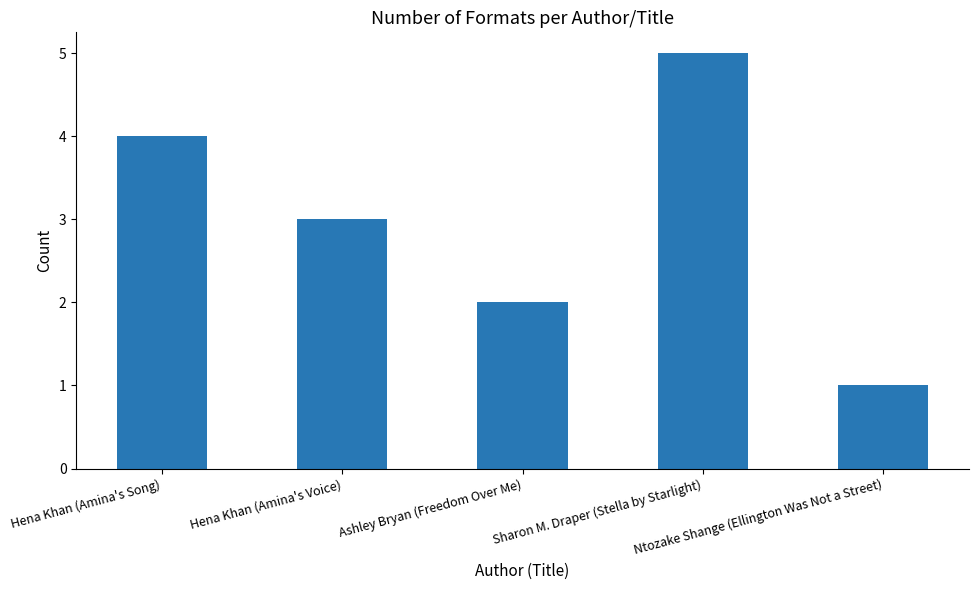

Where is the data nearest to the value 3?

Hena Khan (Amina's Voice)